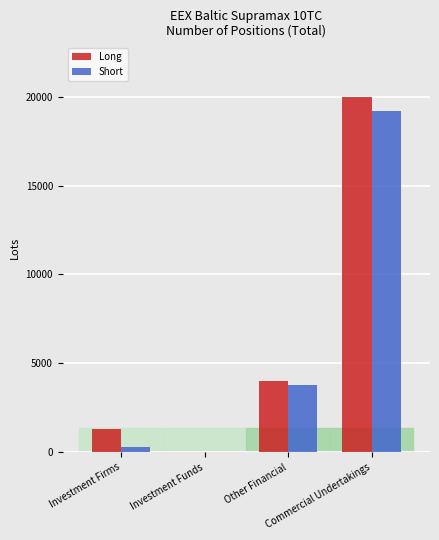

Are the bars grouped side by side (vs. stacked)?

Yes